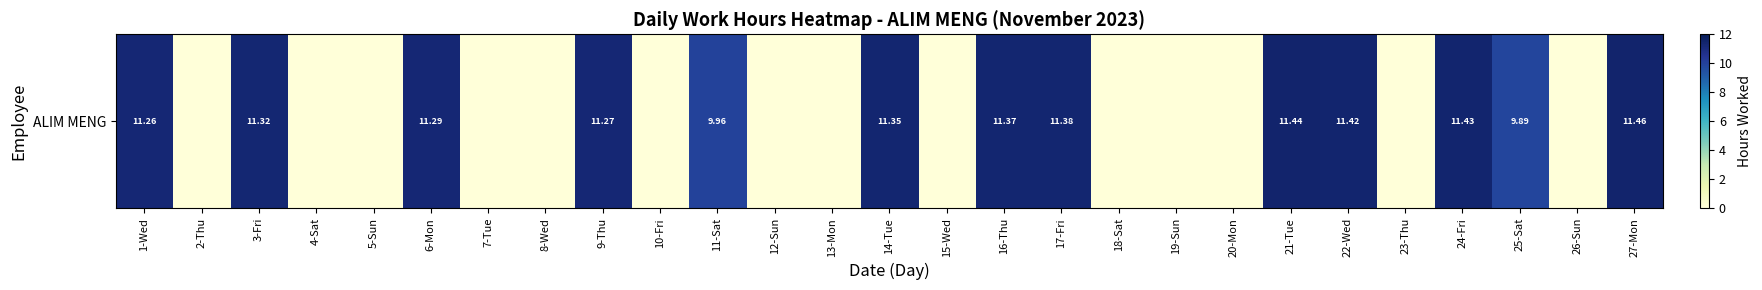

Which category has the highest value across all series?

27-Mon